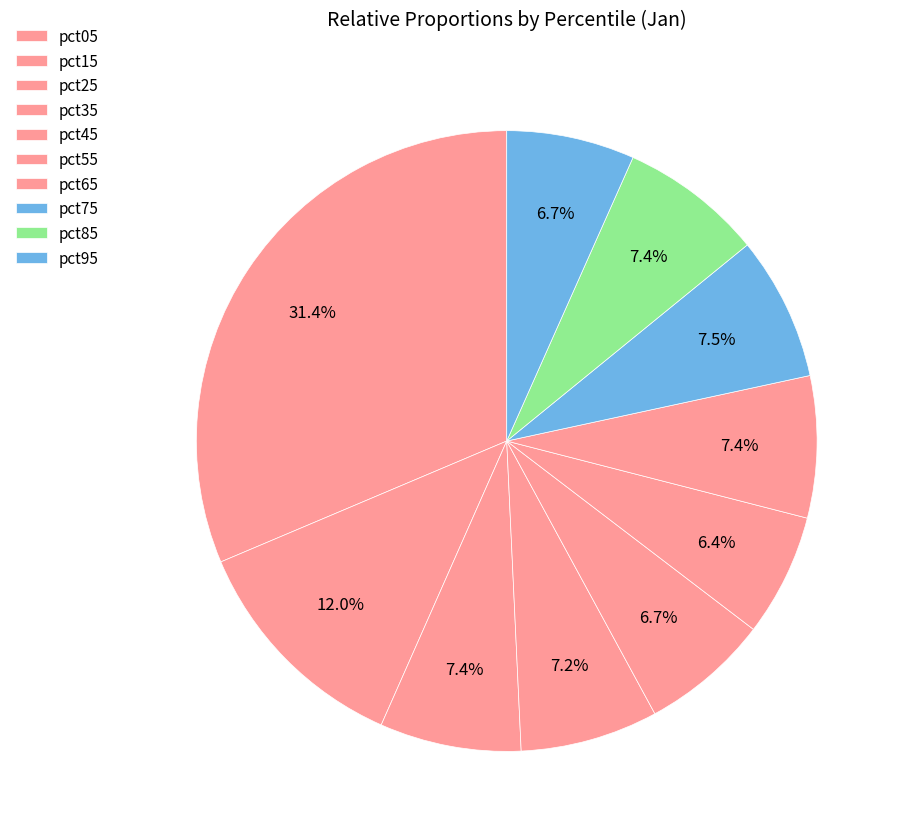

Combined, what portion of the pie is pct95 and pct25?

14.0%